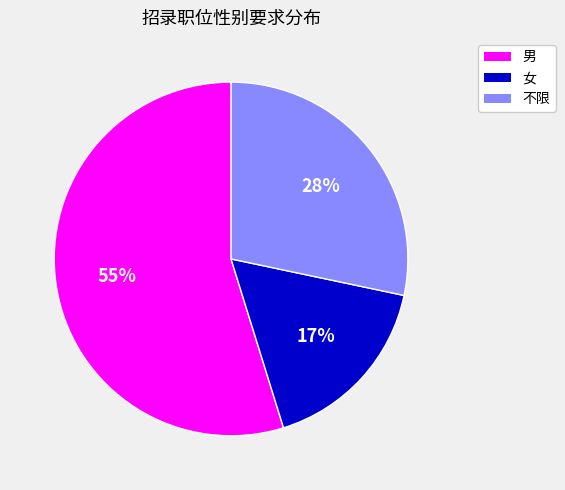

Which category has the biggest portion of the pie?

男